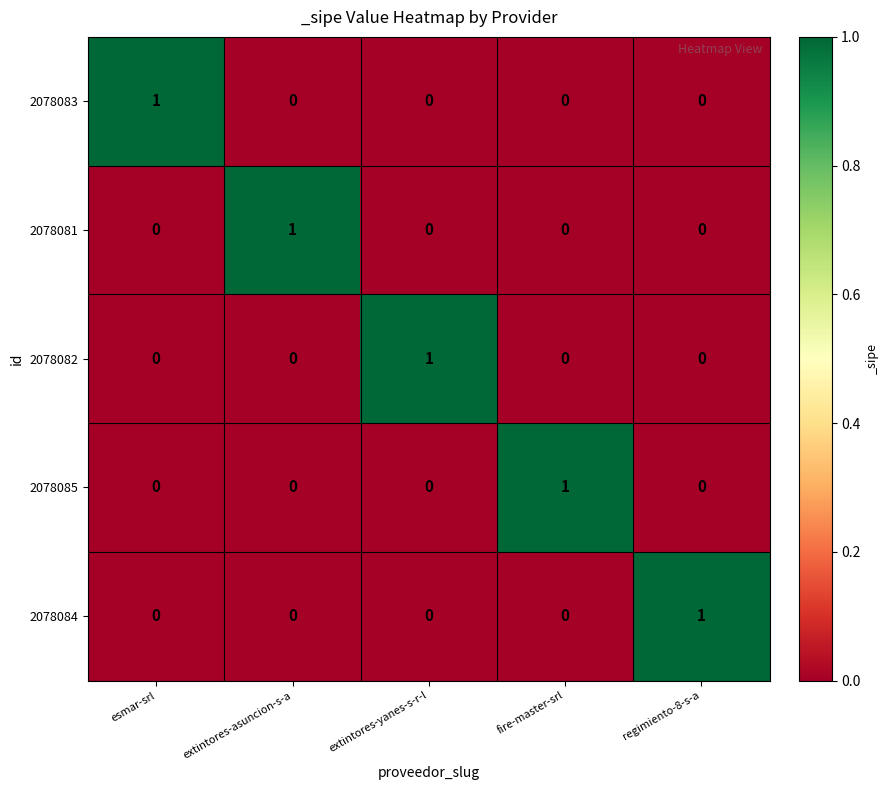

Is it true that 2078083 equals 1 at esmar-srl?

True